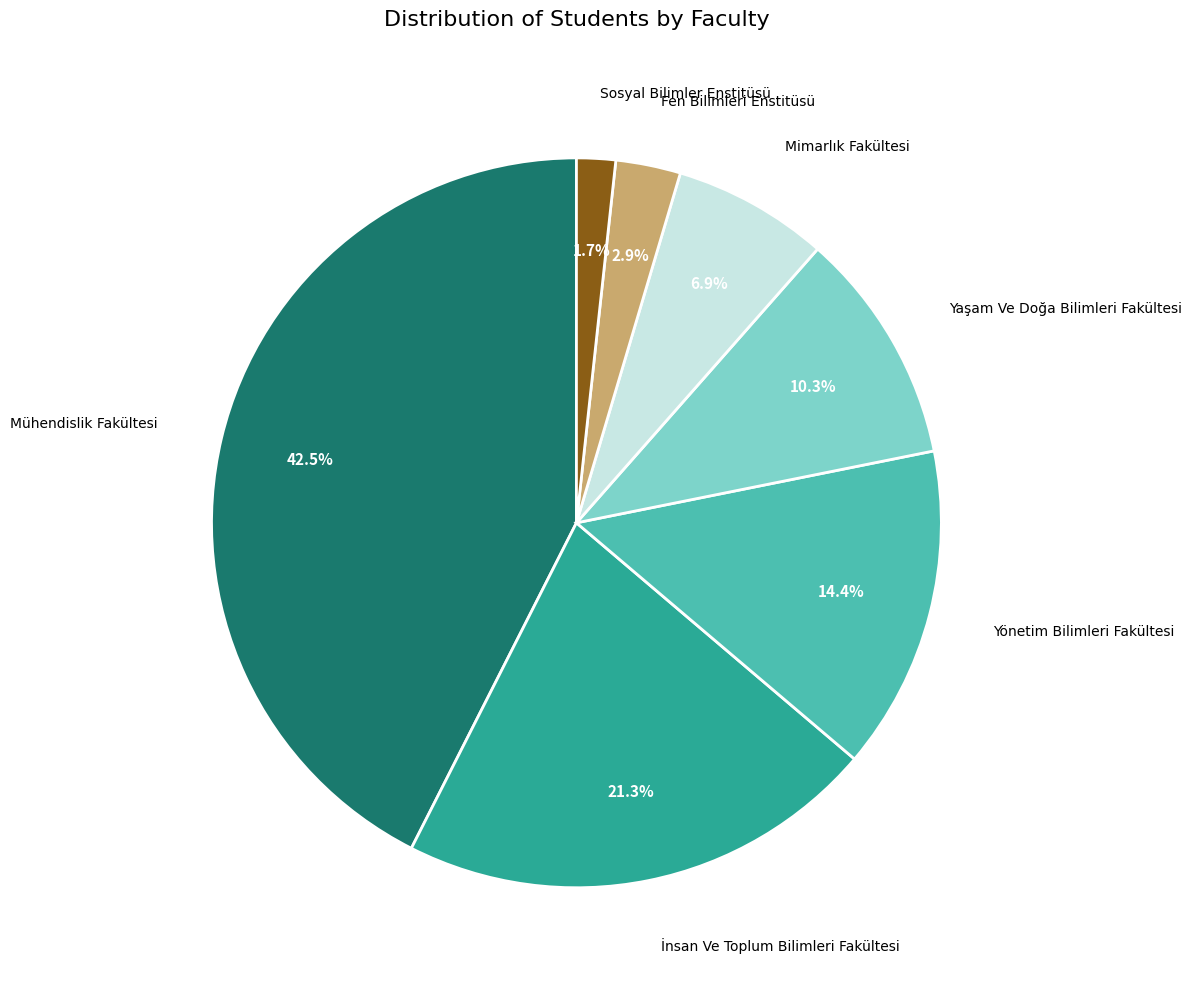

Is there any slice that represents more than half of the pie?

No